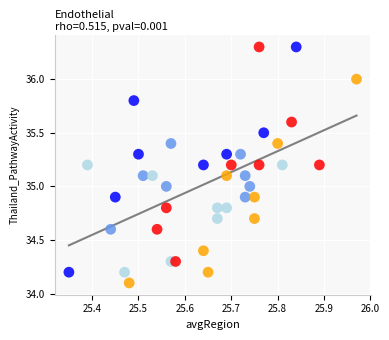

What is the range of Y values (max minus min)?

2.2